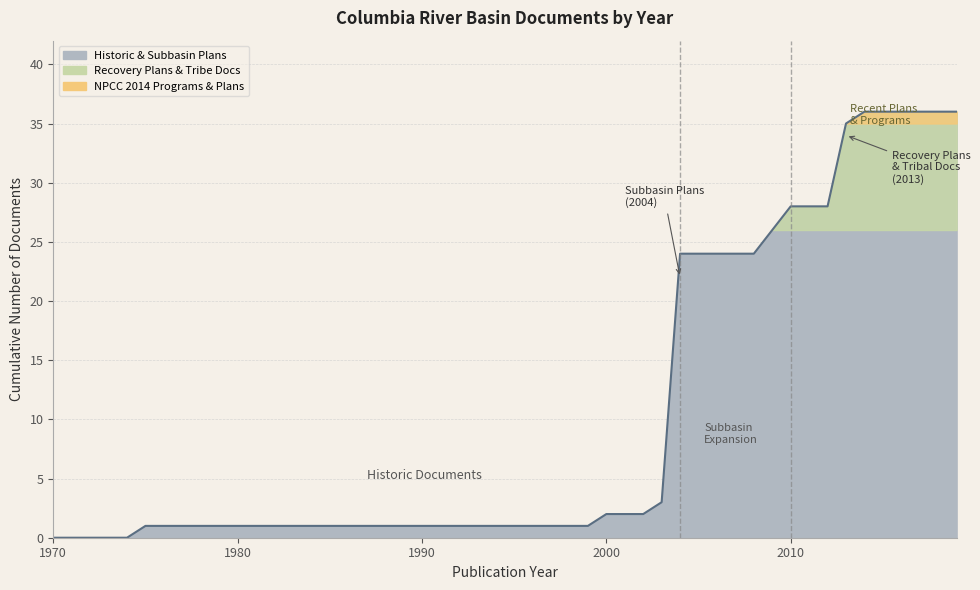

Is it true that the value at 2014 is 36?

True